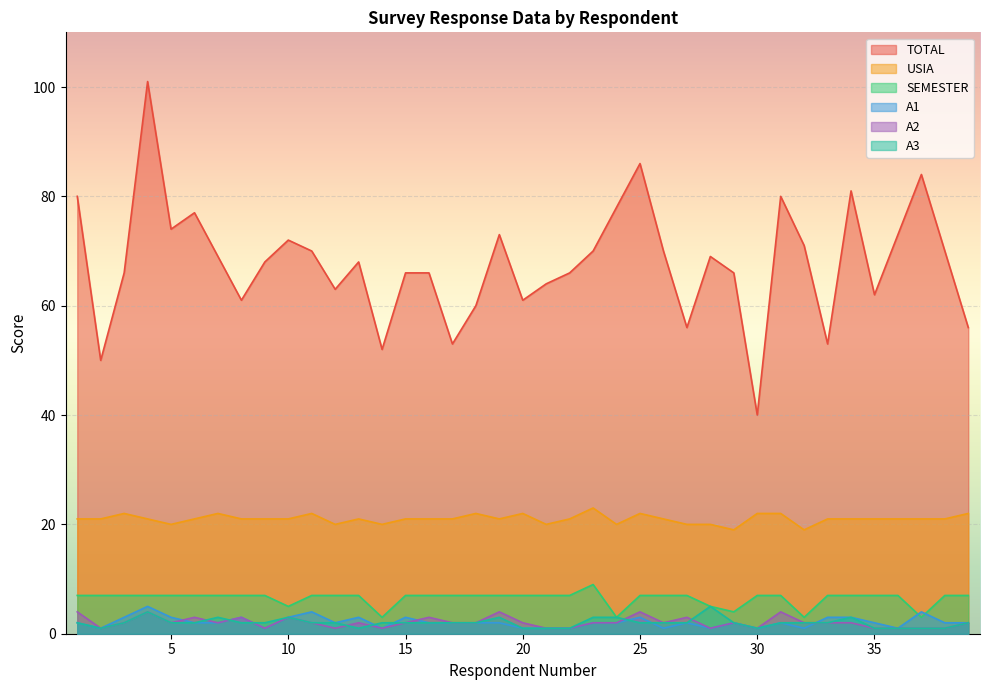

Is the value of A1 at 2 greater than the value of TOTAL at 9?

No